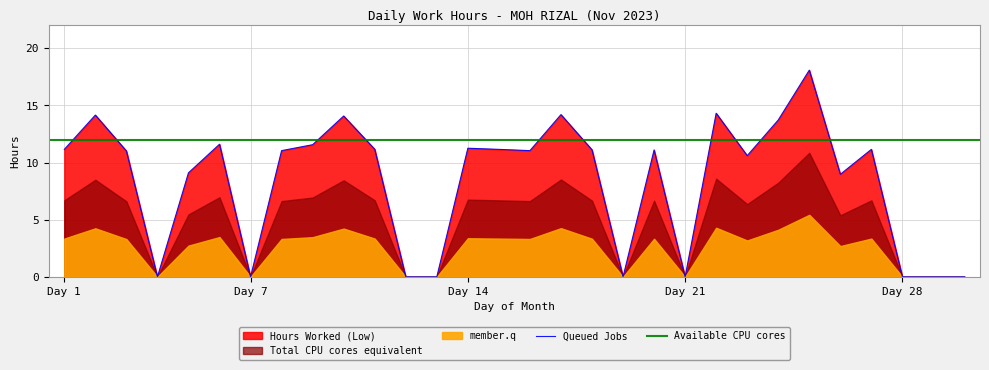

True or false: the data shows 6.8 at 13.

False